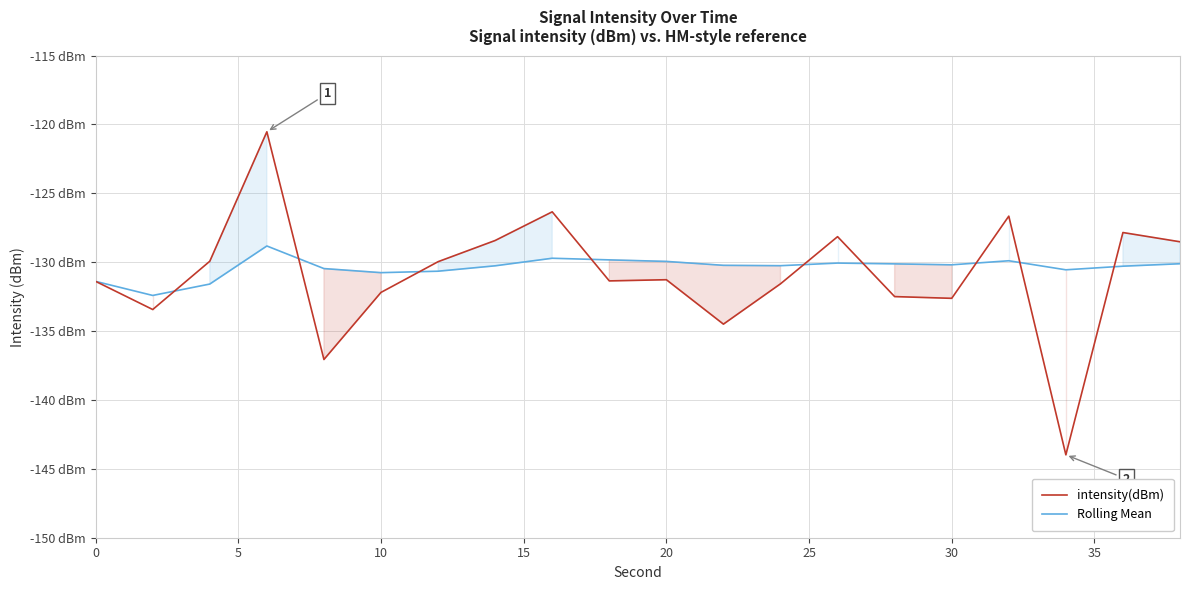

What is the average value of the intensity(dBm) series?

-130.9